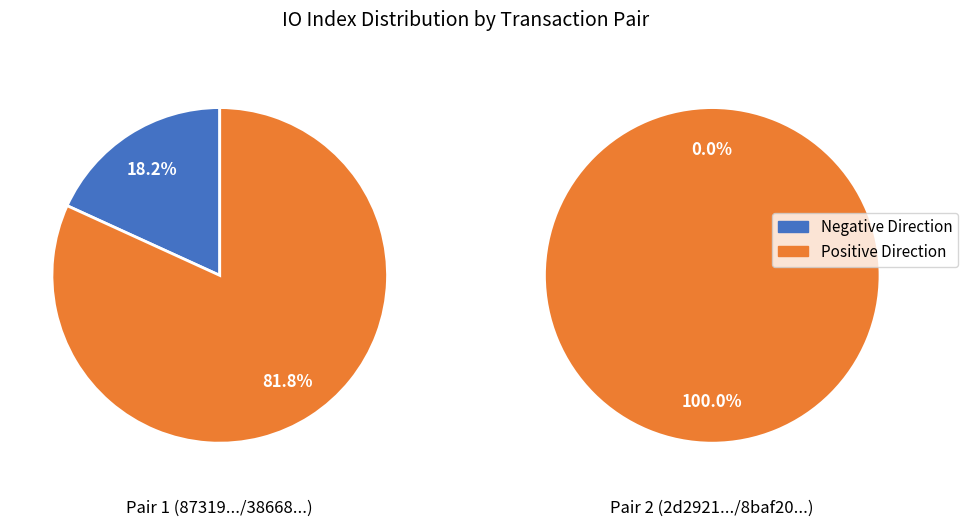

How many slices are in this pie chart?

2